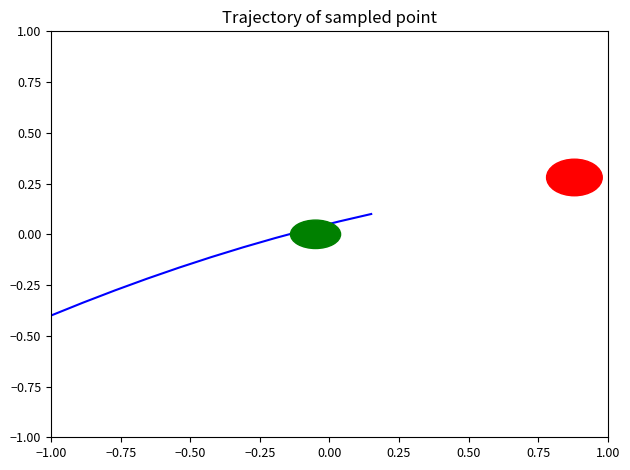

What is the smallest value displayed?

-0.4